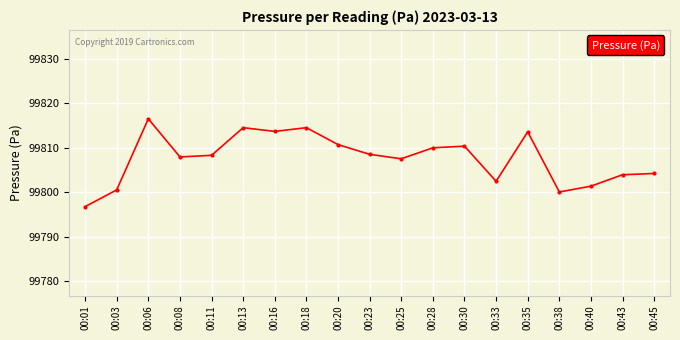

The value at 00:23 is 143739.8. True or false?

False